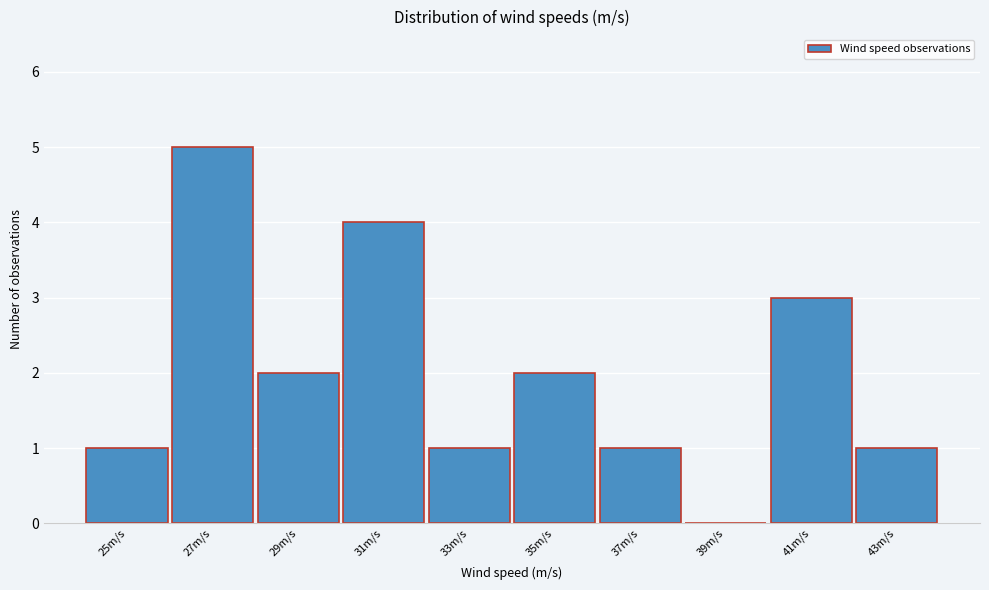

Reading left to right, what are all the values shown in this chart?

25m/s=1	27m/s=5	29m/s=2	31m/s=4	33m/s=1	35m/s=2	37m/s=1	39m/s=0	41m/s=3	43m/s=1